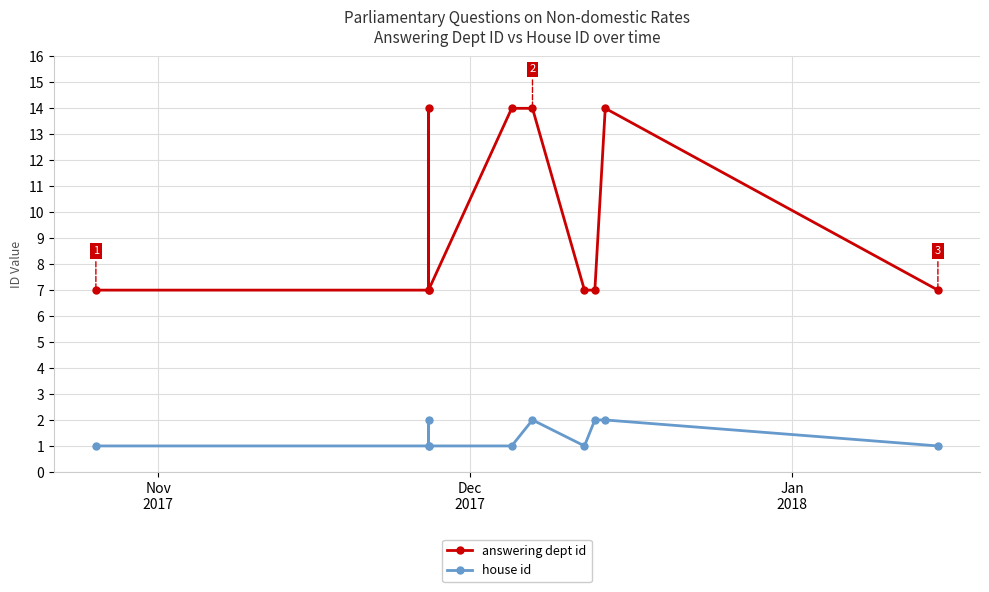

What is the value of the answering dept id point at the 8th from the left?

7